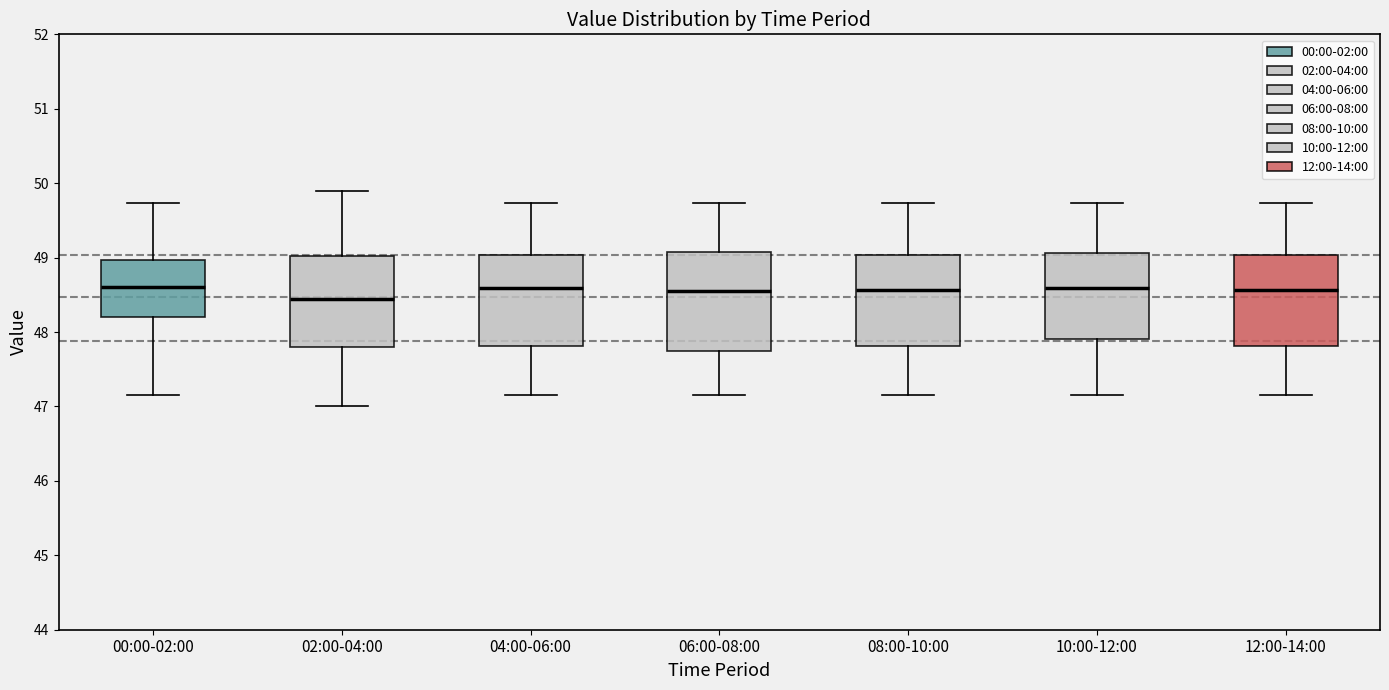

Reading left to right, transcribe this box plot: for each box, give where its median line is, the range the box spans, and where its two whiskers end, as read against the y-axis. The values are not printed on the chart, so give them approximately, as read against the axis.

00:00-02:00: median 48.6, box 48.2 to 49.0, whiskers 47.2 to 49.7
02:00-04:00: median 48.5, box 47.8 to 49.0, whiskers 47.0 to 49.9
04:00-06:00: median 48.6, box 47.8 to 49.0, whiskers 47.2 to 49.7
06:00-08:00: median 48.5, box 47.7 to 49.1, whiskers 47.2 to 49.7
08:00-10:00: median 48.6, box 47.8 to 49.0, whiskers 47.2 to 49.7
10:00-12:00: median 48.6, box 47.9 to 49.1, whiskers 47.2 to 49.7
12:00-14:00: median 48.6, box 47.8 to 49.0, whiskers 47.2 to 49.7